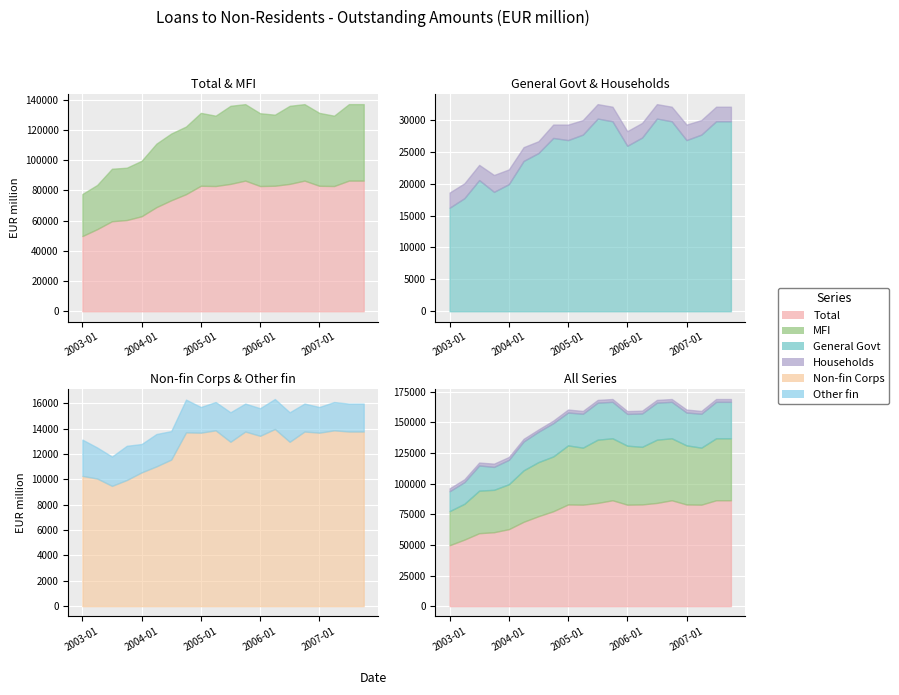

What is the label of the 18th point from the left?

2007-04